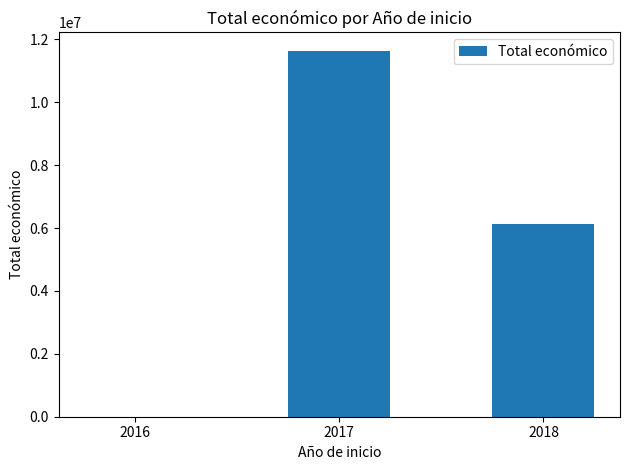

What is the ratio of the value at 2018 to the value at 2017?

0.5